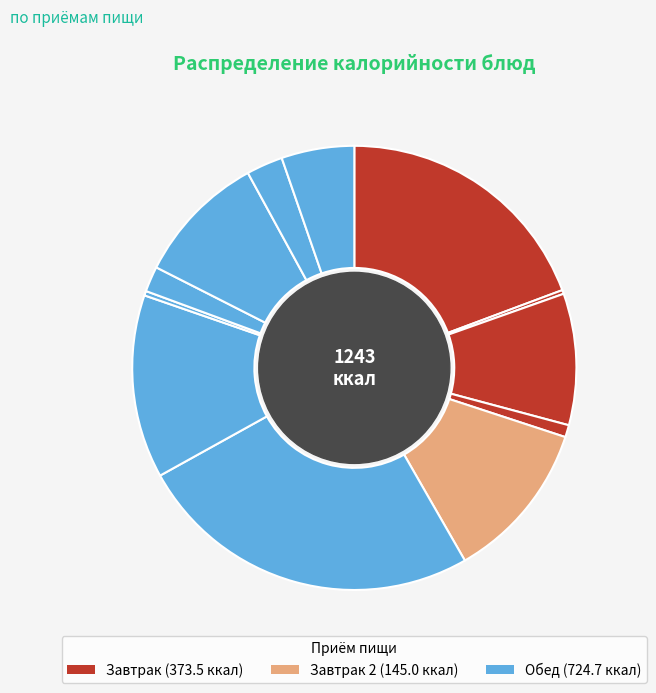

How many segments does this pie chart have?

12